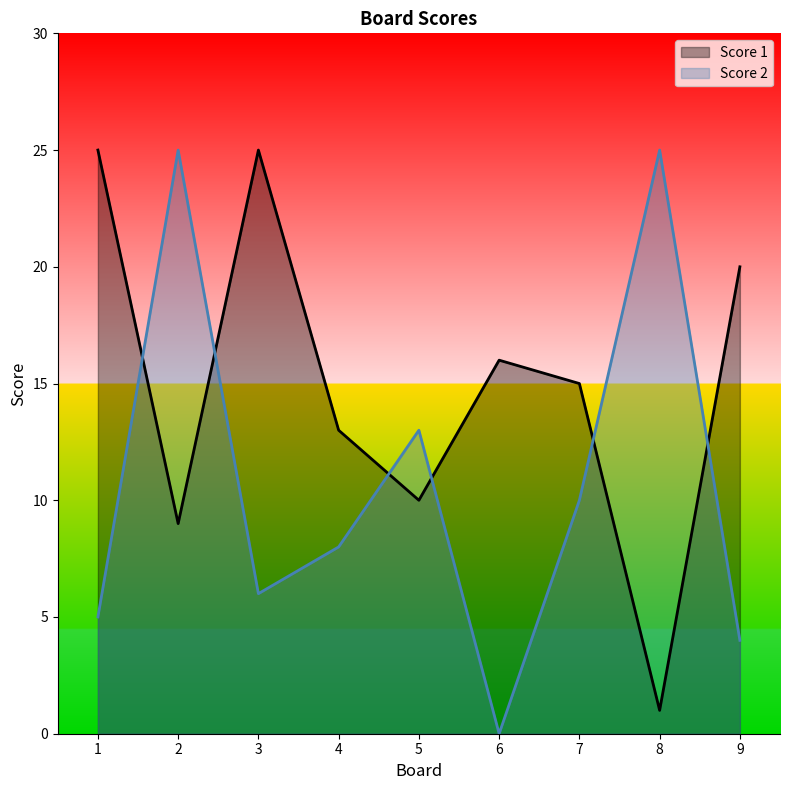

True or false: Score 1 has a value of 16 at 6.

True